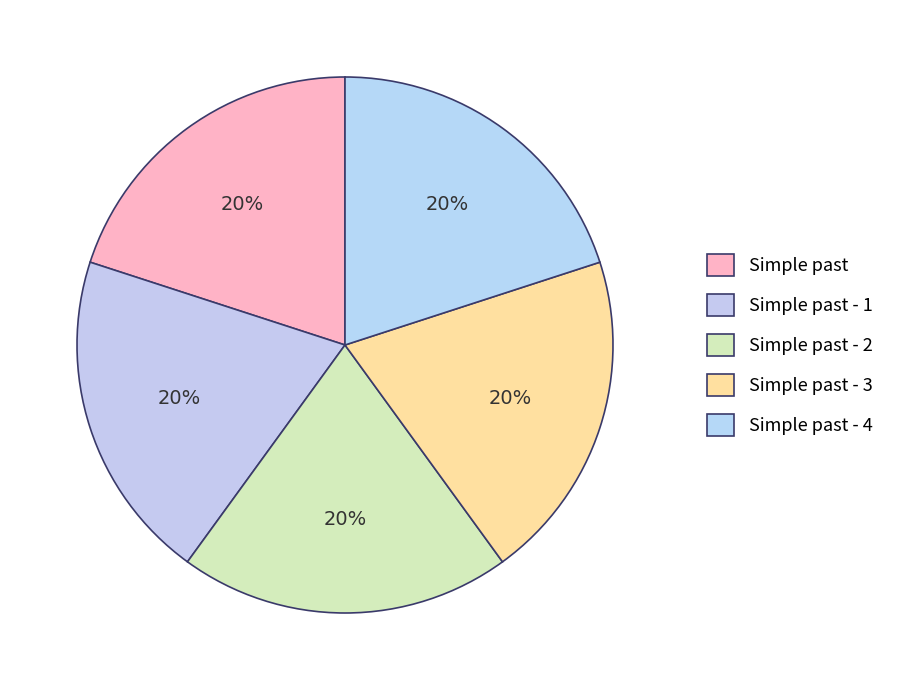

How many segments does this pie chart have?

5